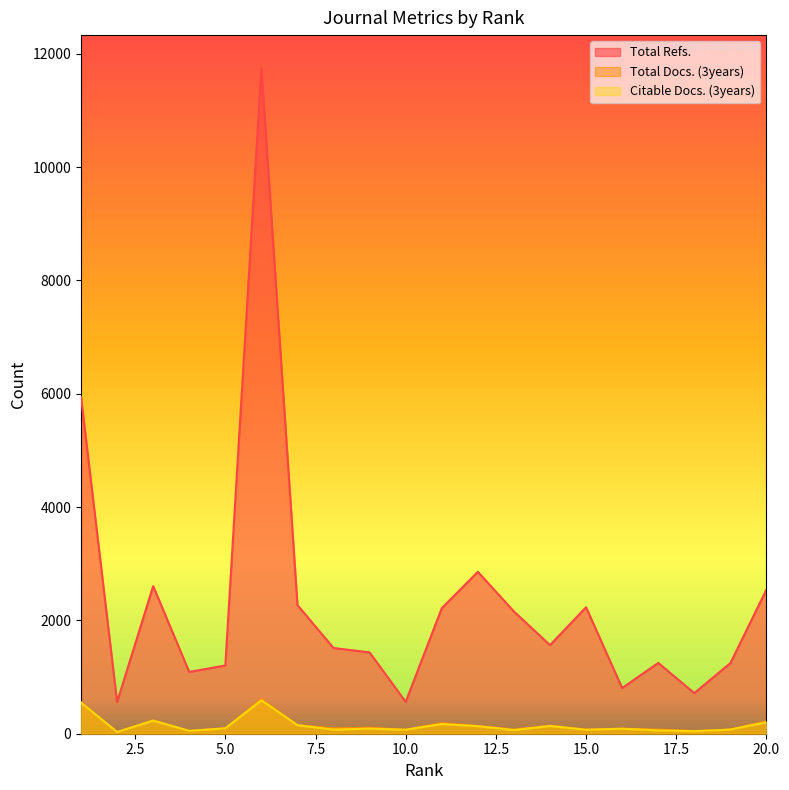

True or false: Citable Docs. (3years) and Total Docs. (3years) cross at least once.

False